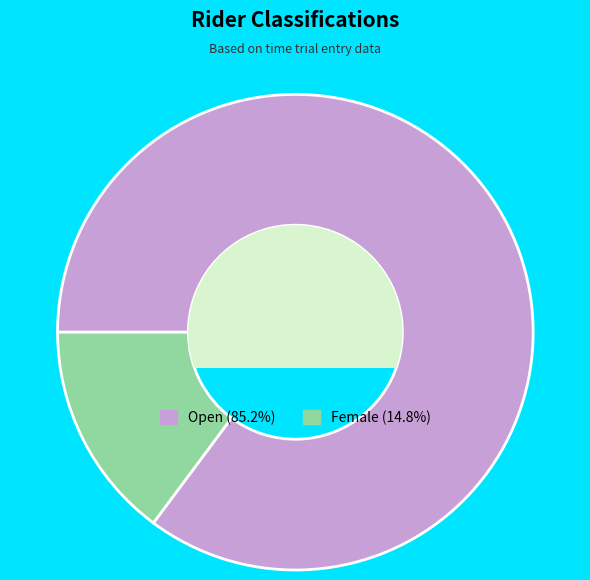

Is the sum of Open and Female greater than half?

Yes